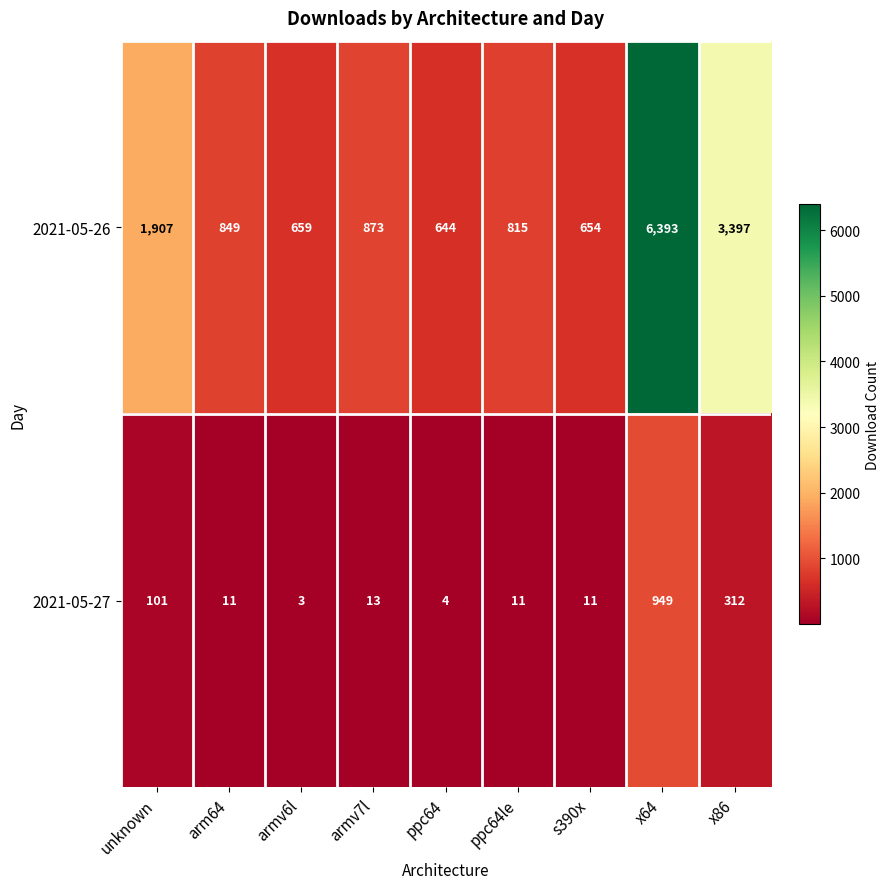

Which series has the widest spread of values?

2021-05-26